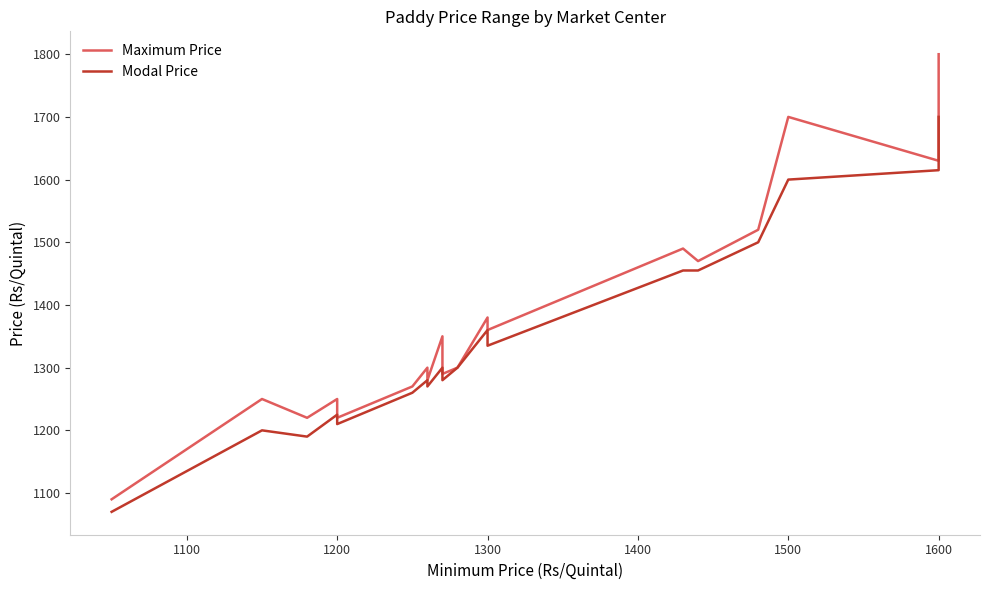

Which series has the largest range (max minus min)?

Maximum Price